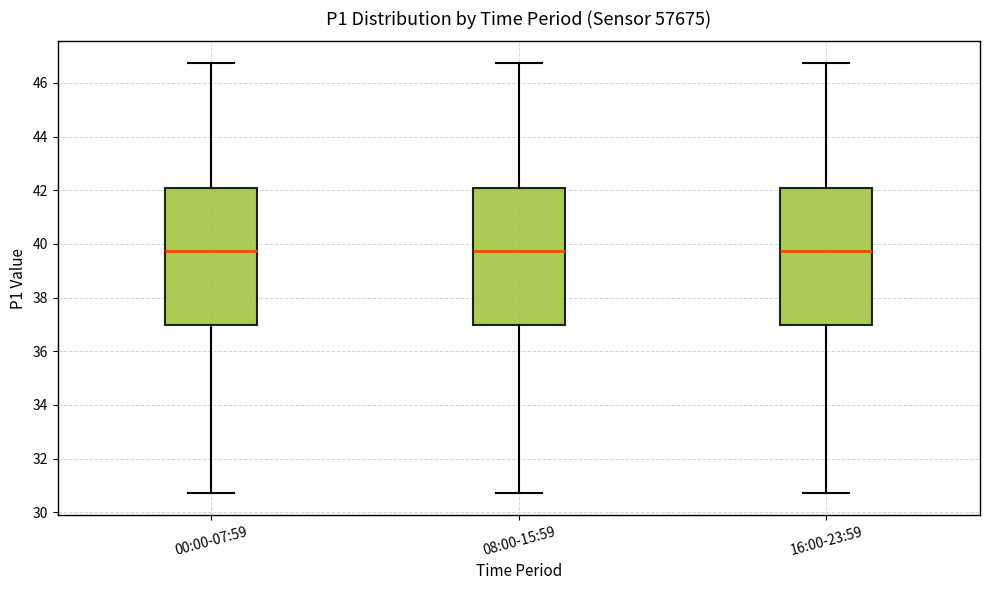

Reading left to right, transcribe this box plot: for each box, give where its median line is, the range the box spans, and where its two whiskers end, as read against the y-axis. The values are not printed on the chart, so give them approximately, as read against the axis.

00:00-07:59: median 39.8, box 37.0 to 42.0, whiskers 30.8 to 46.8
08:00-15:59: median 39.8, box 37.0 to 42.0, whiskers 30.8 to 46.8
16:00-23:59: median 39.8, box 37.0 to 42.0, whiskers 30.8 to 46.8